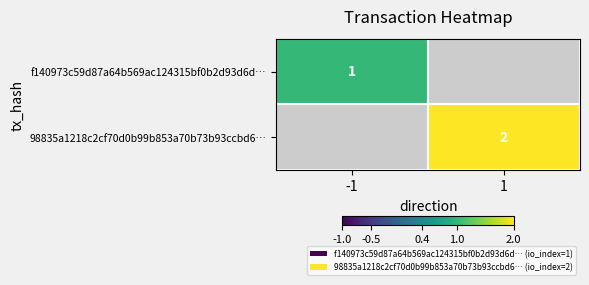

Between -1 and 1, which is larger?

1